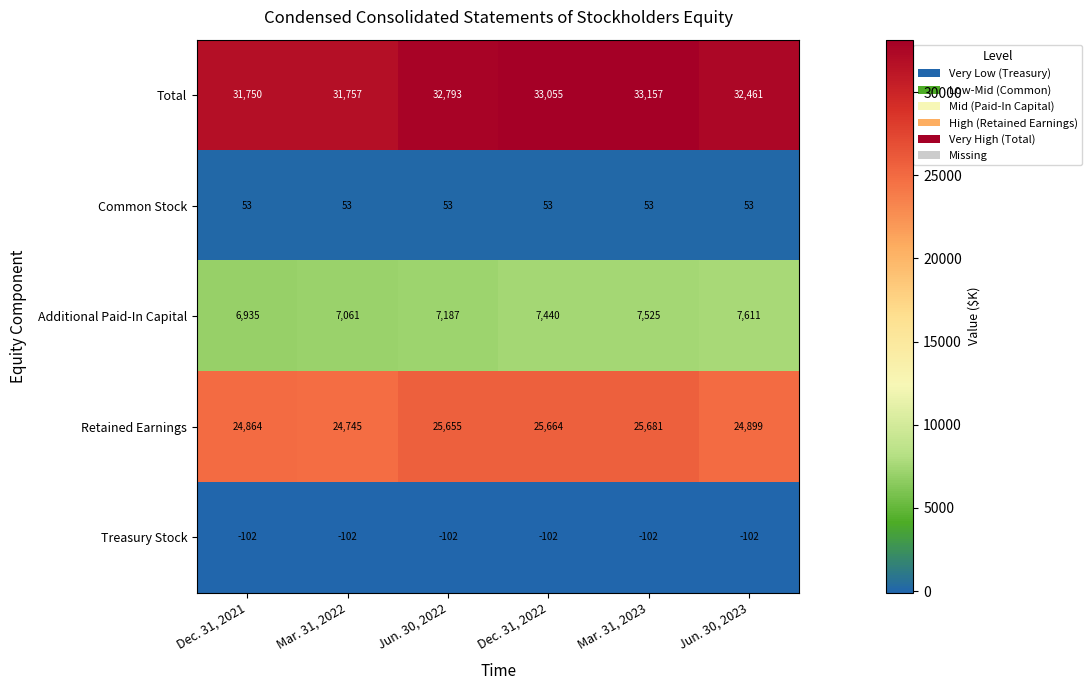

Which series has the largest range (max minus min)?

Total